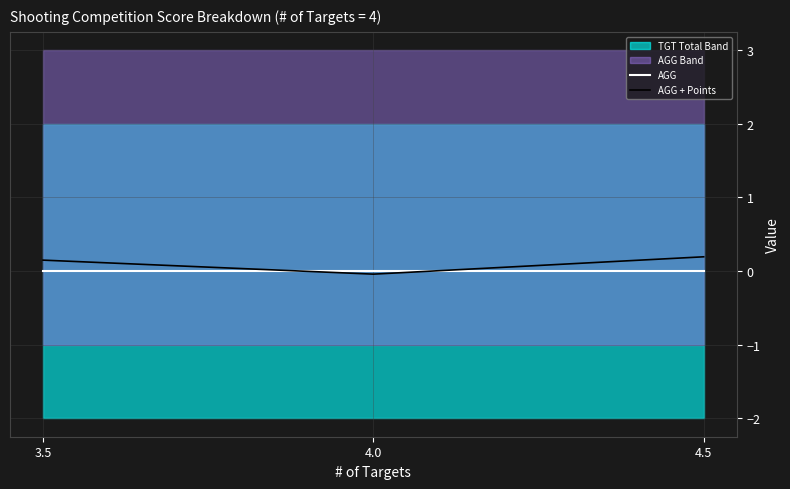

Which series has the largest total across all categories?

AGG + Points